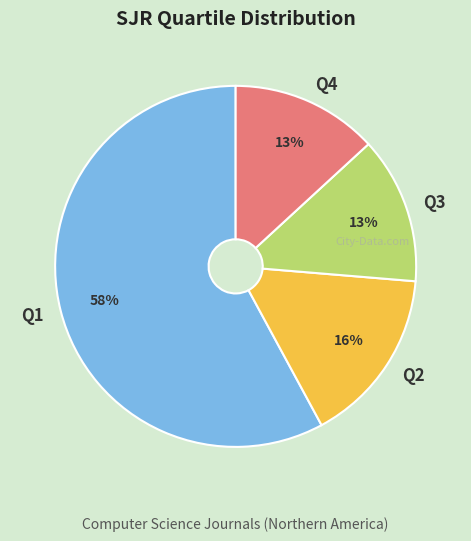

True or false: Q4 accounts for 13% of the total.

True